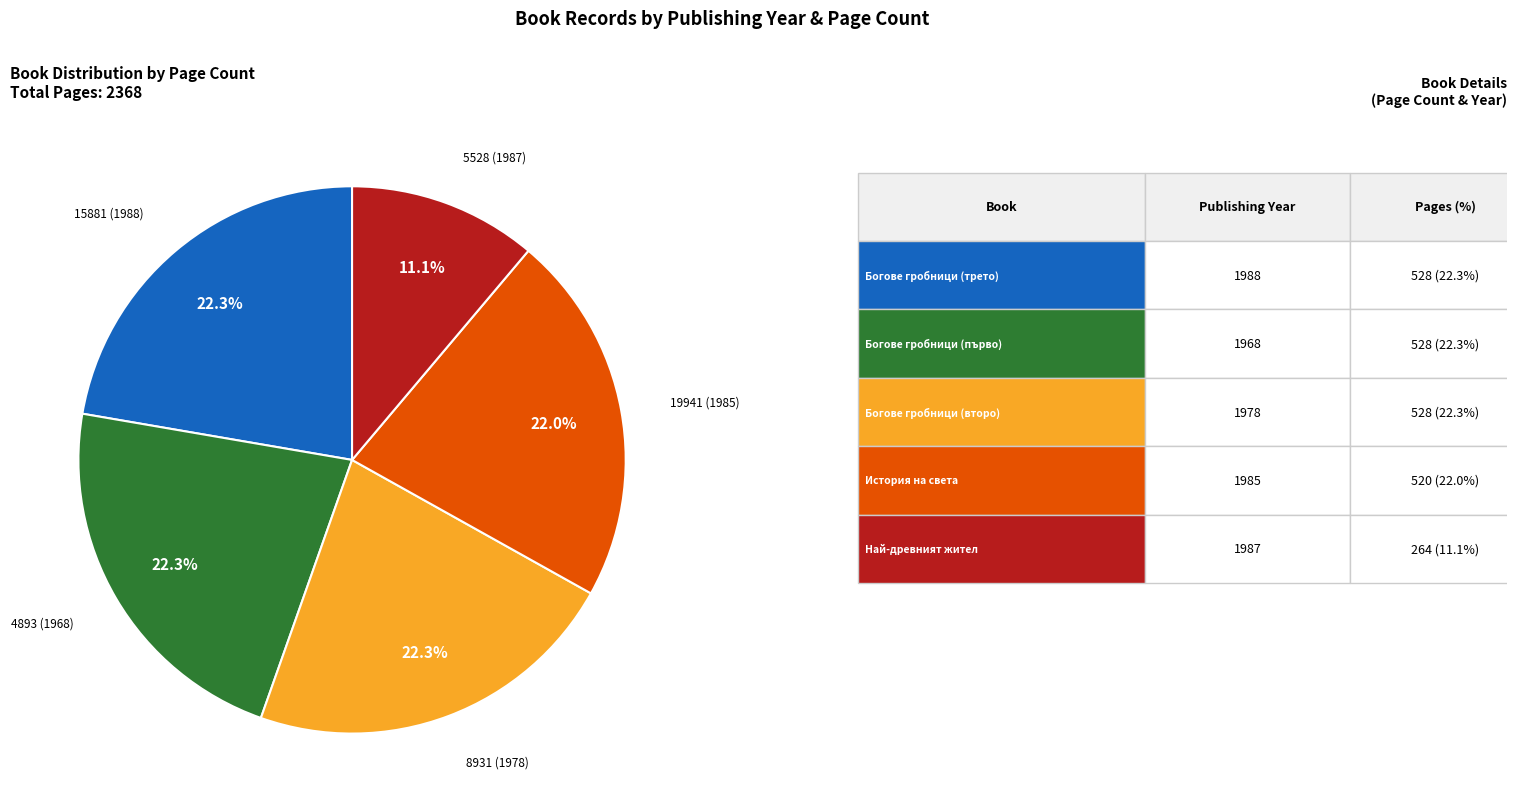

Is there a majority slice in this chart?

No